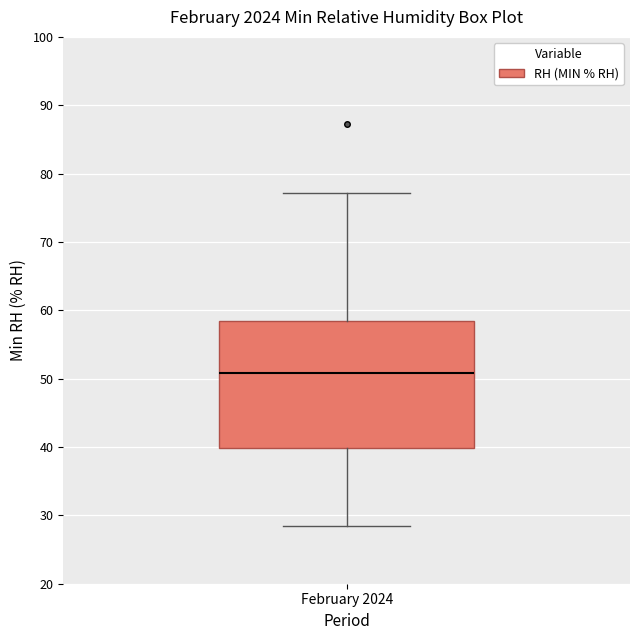

Where does the upper whisker of the box for February 2024 end on the y-axis? The values are not printed on the chart, so give them approximately, as read against the axis.

77